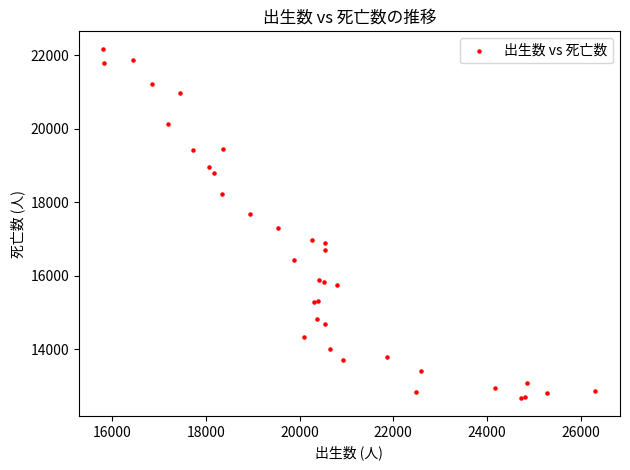

What Y value in the scatter plot is closest to 17415?

17292